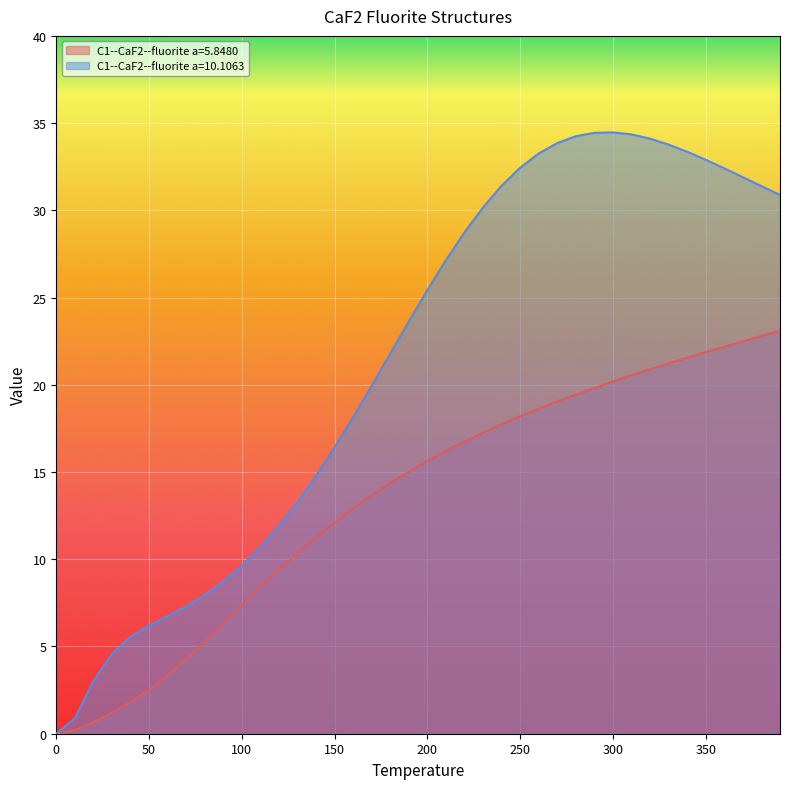

Which has a higher value, 250.0 or 290.0?

290.0